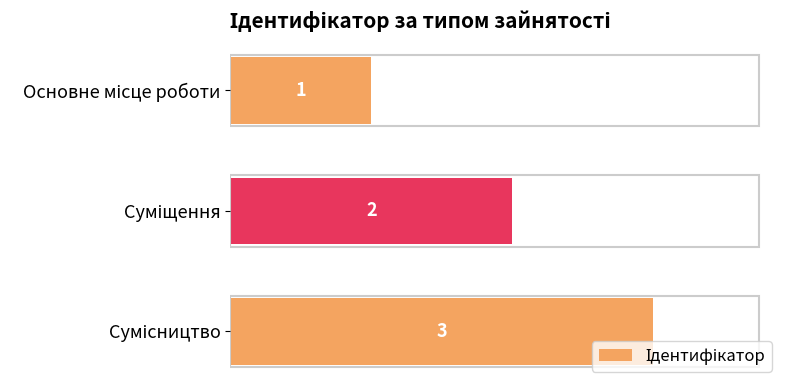

What is the smallest value displayed?

1